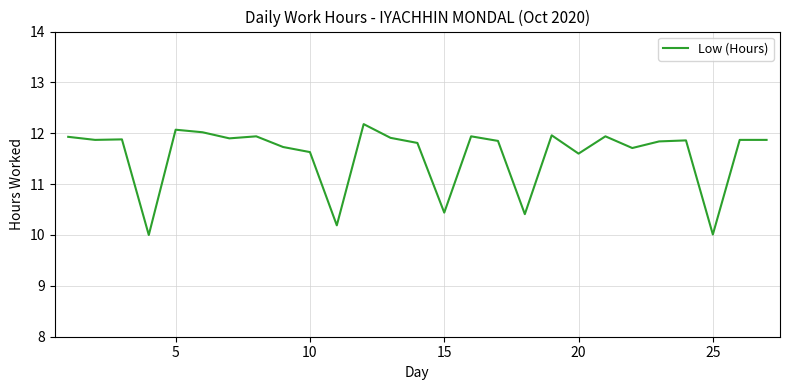

What is the minimum value shown in the chart?

10.0